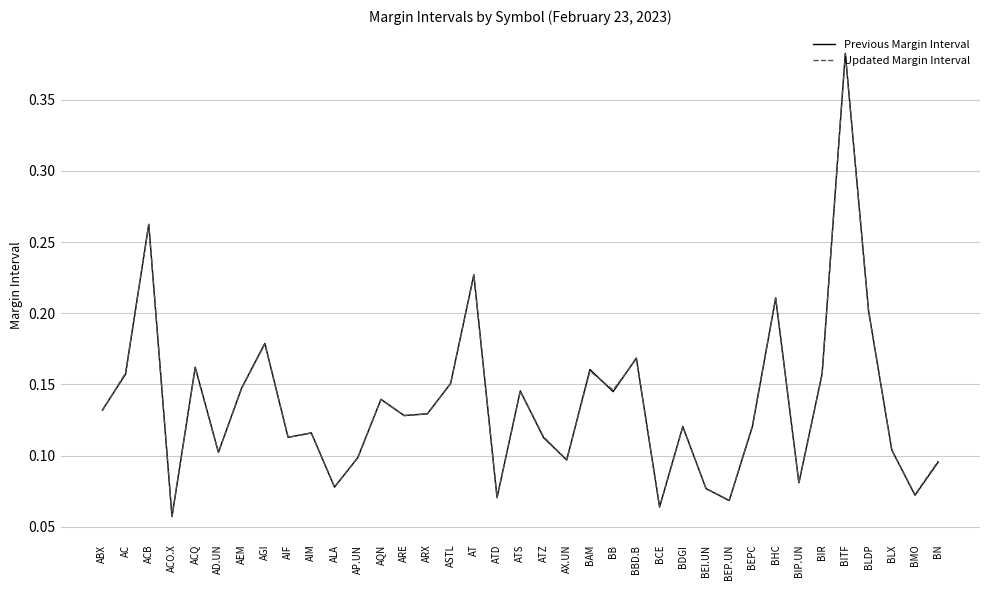

Where is Previous Margin Interval nearest to the value 0?

ACO.X